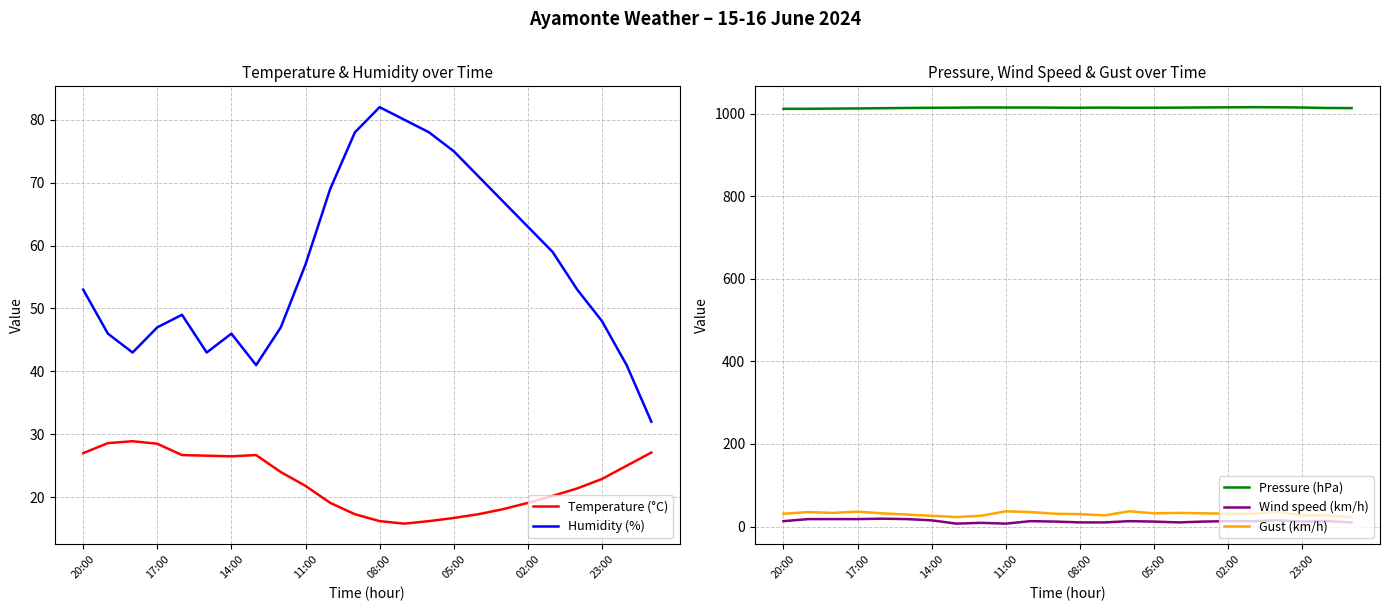

True or false: Pressure (hPa) and Gust (km/h) cross at least once.

False